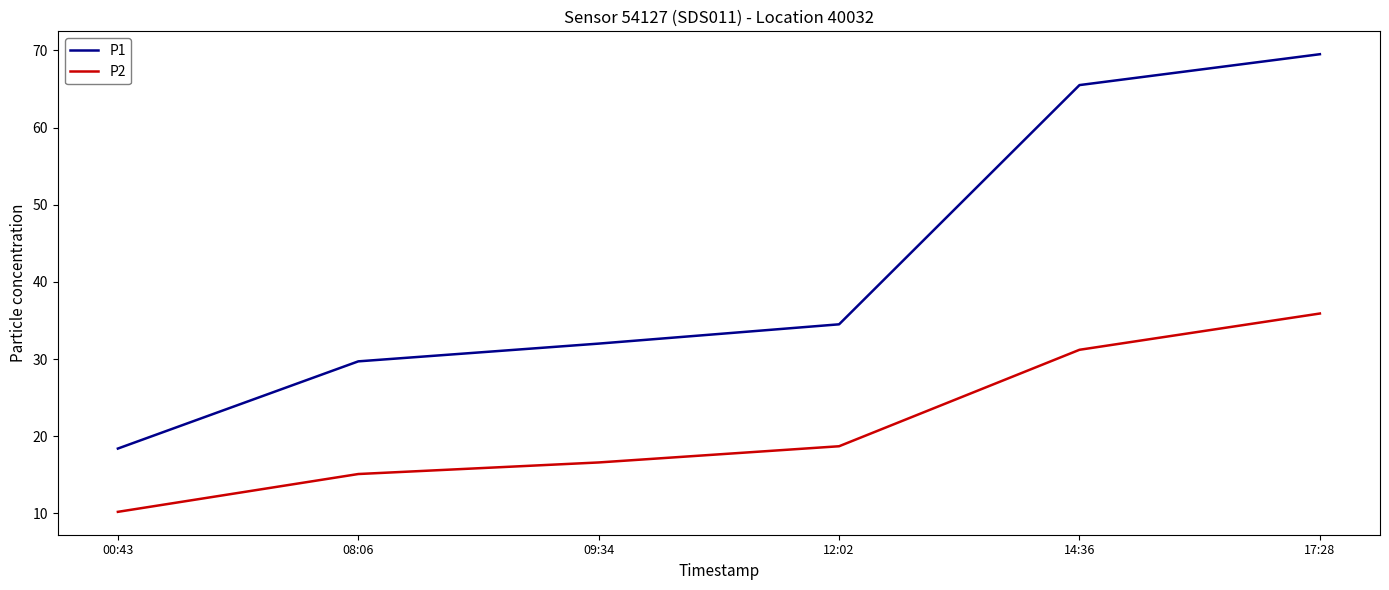

What is the greatest value displayed?

69.5